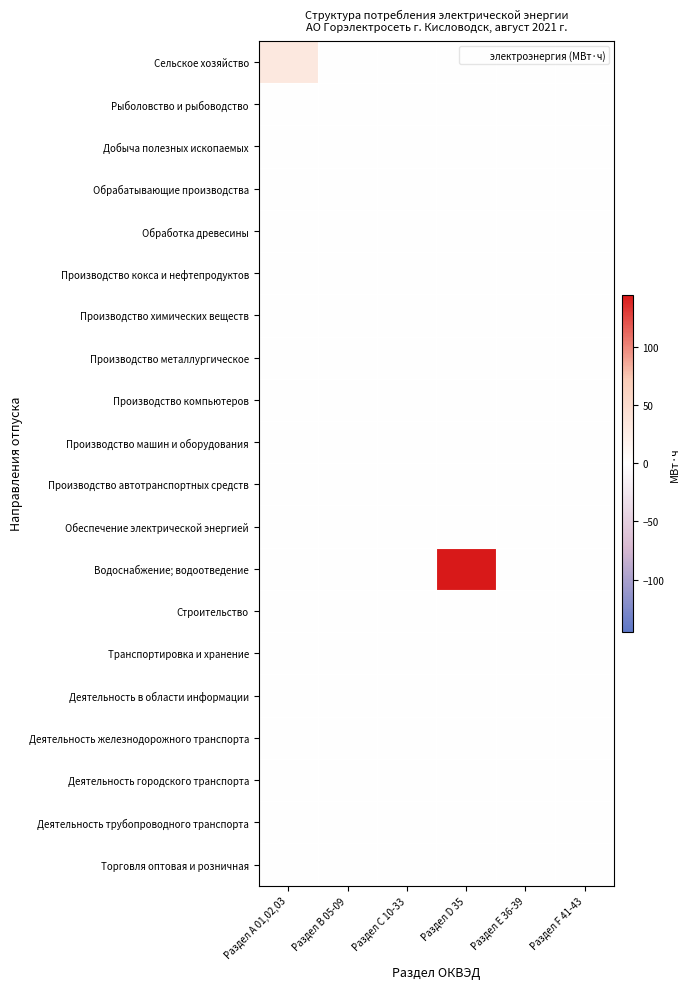

Reading left to right, what are all the values shown in this chart?

Сельское хозяйство: Раздел А 01,02,03=31.9	Раздел В 05-09=0.0	Раздел С 10-33=0.0	Раздел D 35=0.0	Раздел E 36-39=0.0	Раздел F 41-43=0.0
Рыболовство и рыбоводство: Раздел А 01,02,03=0.0	Раздел В 05-09=0.0	Раздел С 10-33=0.0	Раздел D 35=0.0	Раздел E 36-39=0.0	Раздел F 41-43=0.0
Добыча полезных ископаемых: Раздел А 01,02,03=0.0	Раздел В 05-09=0.0	Раздел С 10-33=0.0	Раздел D 35=0.0	Раздел E 36-39=0.0	Раздел F 41-43=0.0
Обрабатывающие производства: Раздел А 01,02,03=0.0	Раздел В 05-09=0.0	Раздел С 10-33=0.0	Раздел D 35=0.0	Раздел E 36-39=0.0	Раздел F 41-43=0.0
Обработка древесины: Раздел А 01,02,03=0.0	Раздел В 05-09=0.0	Раздел С 10-33=0.0	Раздел D 35=0.0	Раздел E 36-39=0.0	Раздел F 41-43=0.0
Производство кокса и нефтепродуктов: Раздел А 01,02,03=0.0	Раздел В 05-09=0.0	Раздел С 10-33=0.0	Раздел D 35=0.0	Раздел E 36-39=0.0	Раздел F 41-43=0.0
Производство химических веществ: Раздел А 01,02,03=0.0	Раздел В 05-09=0.0	Раздел С 10-33=0.0	Раздел D 35=0.0	Раздел E 36-39=0.0	Раздел F 41-43=0.0
Производство металлургическое: Раздел А 01,02,03=0.0	Раздел В 05-09=0.0	Раздел С 10-33=0.0	Раздел D 35=0.0	Раздел E 36-39=0.0	Раздел F 41-43=0.0
Производство компьютеров: Раздел А 01,02,03=0.0	Раздел В 05-09=0.0	Раздел С 10-33=0.0	Раздел D 35=0.0	Раздел E 36-39=0.0	Раздел F 41-43=0.0
Производство машин и оборудования: Раздел А 01,02,03=0.0	Раздел В 05-09=0.0	Раздел С 10-33=0.0	Раздел D 35=0.0	Раздел E 36-39=0.0	Раздел F 41-43=0.0
Производство автотранспортных средств: Раздел А 01,02,03=0.0	Раздел В 05-09=0.0	Раздел С 10-33=0.0	Раздел D 35=0.0	Раздел E 36-39=0.0	Раздел F 41-43=0.0
Обеспечение электрической энергией: Раздел А 01,02,03=0.0	Раздел В 05-09=0.0	Раздел С 10-33=0.0	Раздел D 35=0.0	Раздел E 36-39=0.0	Раздел F 41-43=0.0
Водоснабжение; водоотведение: Раздел А 01,02,03=0.0	Раздел В 05-09=0.0	Раздел С 10-33=0.0	Раздел D 35=144.6	Раздел E 36-39=0.0	Раздел F 41-43=0.0
Строительство: Раздел А 01,02,03=0.0	Раздел В 05-09=0.0	Раздел С 10-33=0.0	Раздел D 35=0.0	Раздел E 36-39=0.0	Раздел F 41-43=0.0
Транспортировка и хранение: Раздел А 01,02,03=0.0	Раздел В 05-09=0.0	Раздел С 10-33=0.0	Раздел D 35=0.0	Раздел E 36-39=0.0	Раздел F 41-43=0.0
Деятельность в области информации: Раздел А 01,02,03=0.0	Раздел В 05-09=0.0	Раздел С 10-33=0.0	Раздел D 35=0.0	Раздел E 36-39=0.0	Раздел F 41-43=0.0
Деятельность железнодорожного транспорта: Раздел А 01,02,03=0.0	Раздел В 05-09=0.0	Раздел С 10-33=0.0	Раздел D 35=0.0	Раздел E 36-39=0.0	Раздел F 41-43=0.0
Деятельность городского транспорта: Раздел А 01,02,03=0.0	Раздел В 05-09=0.0	Раздел С 10-33=0.0	Раздел D 35=0.0	Раздел E 36-39=0.0	Раздел F 41-43=0.0
Деятельность трубопроводного транспорта: Раздел А 01,02,03=0.0	Раздел В 05-09=0.0	Раздел С 10-33=0.0	Раздел D 35=0.0	Раздел E 36-39=0.0	Раздел F 41-43=0.0
Торговля оптовая и розничная: Раздел А 01,02,03=0.0	Раздел В 05-09=0.0	Раздел С 10-33=0.0	Раздел D 35=0.0	Раздел E 36-39=0.0	Раздел F 41-43=0.0